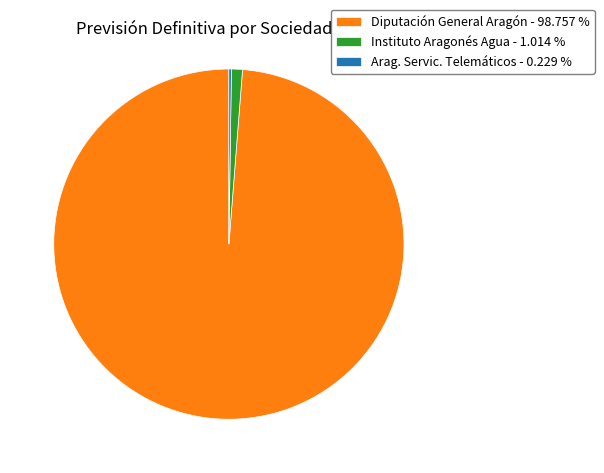

Is there any slice that represents more than half of the pie?

Yes